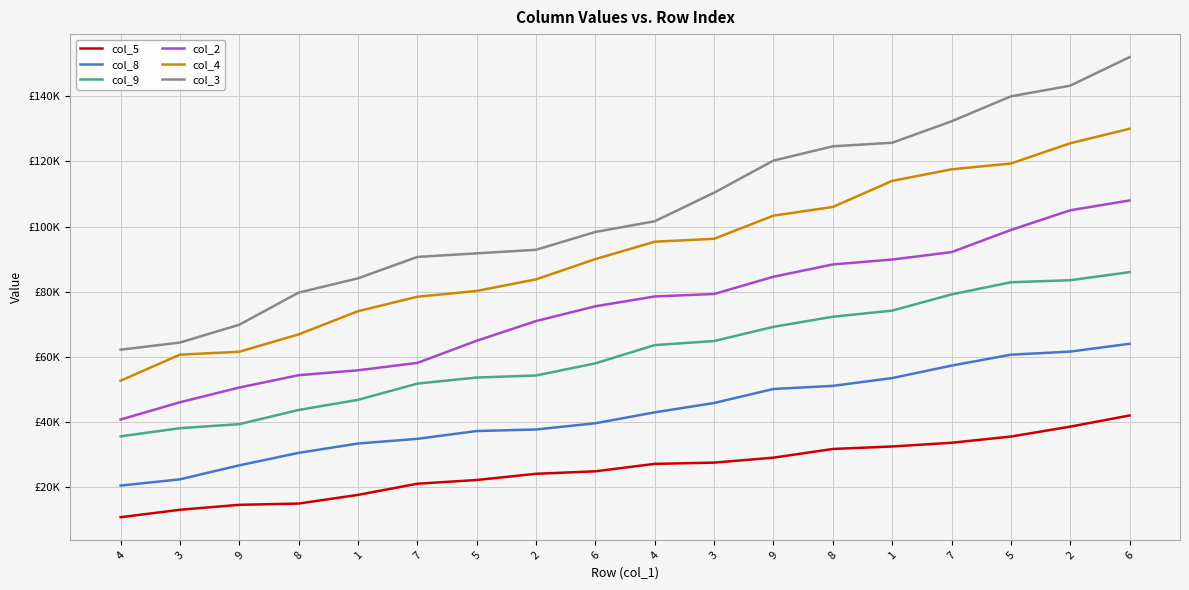

What are all the series names shown in the legend?

col_5, col_8, col_9, col_2, col_4, col_3